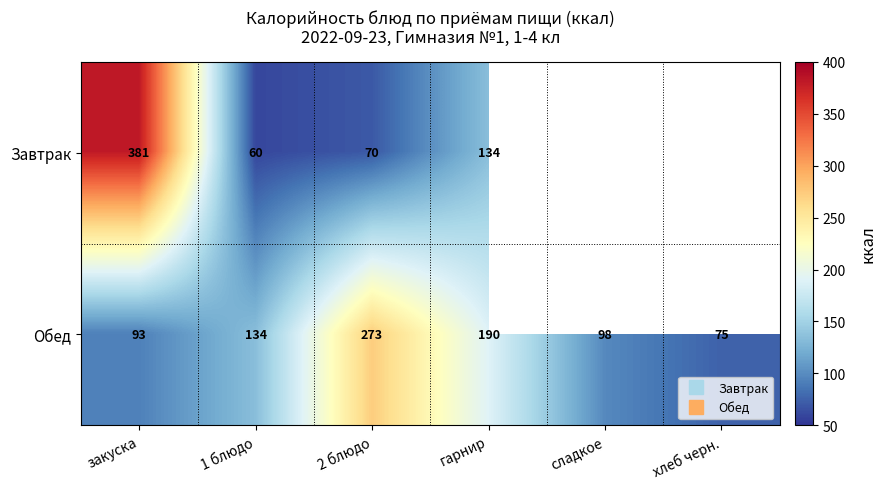

List the labels in order of Обед value, smallest first.

хлеб черн., закуска, сладкое, 1 блюдо, гарнир, 2 блюдо